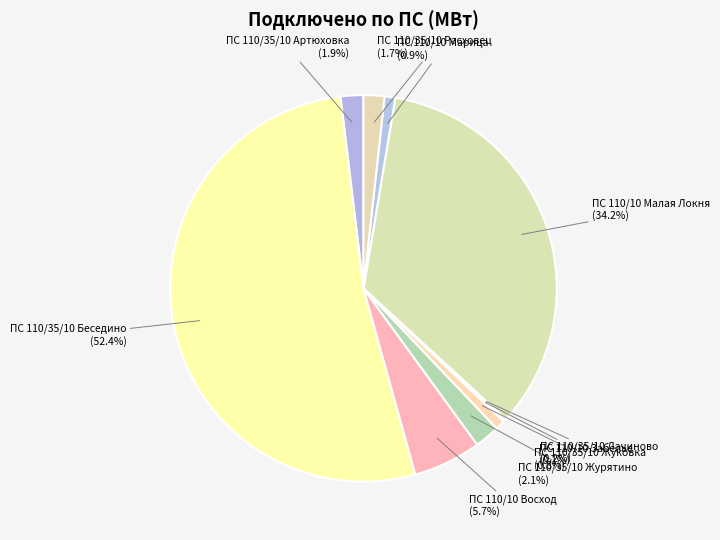

What is the majority slice?

ПС 110/35/10 Беседино